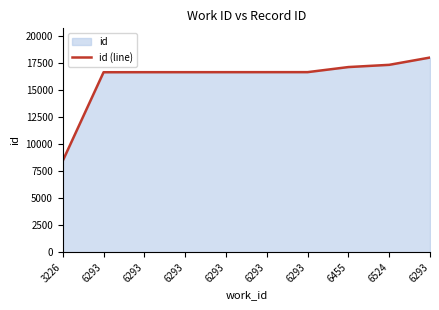

What is the average value?

16103